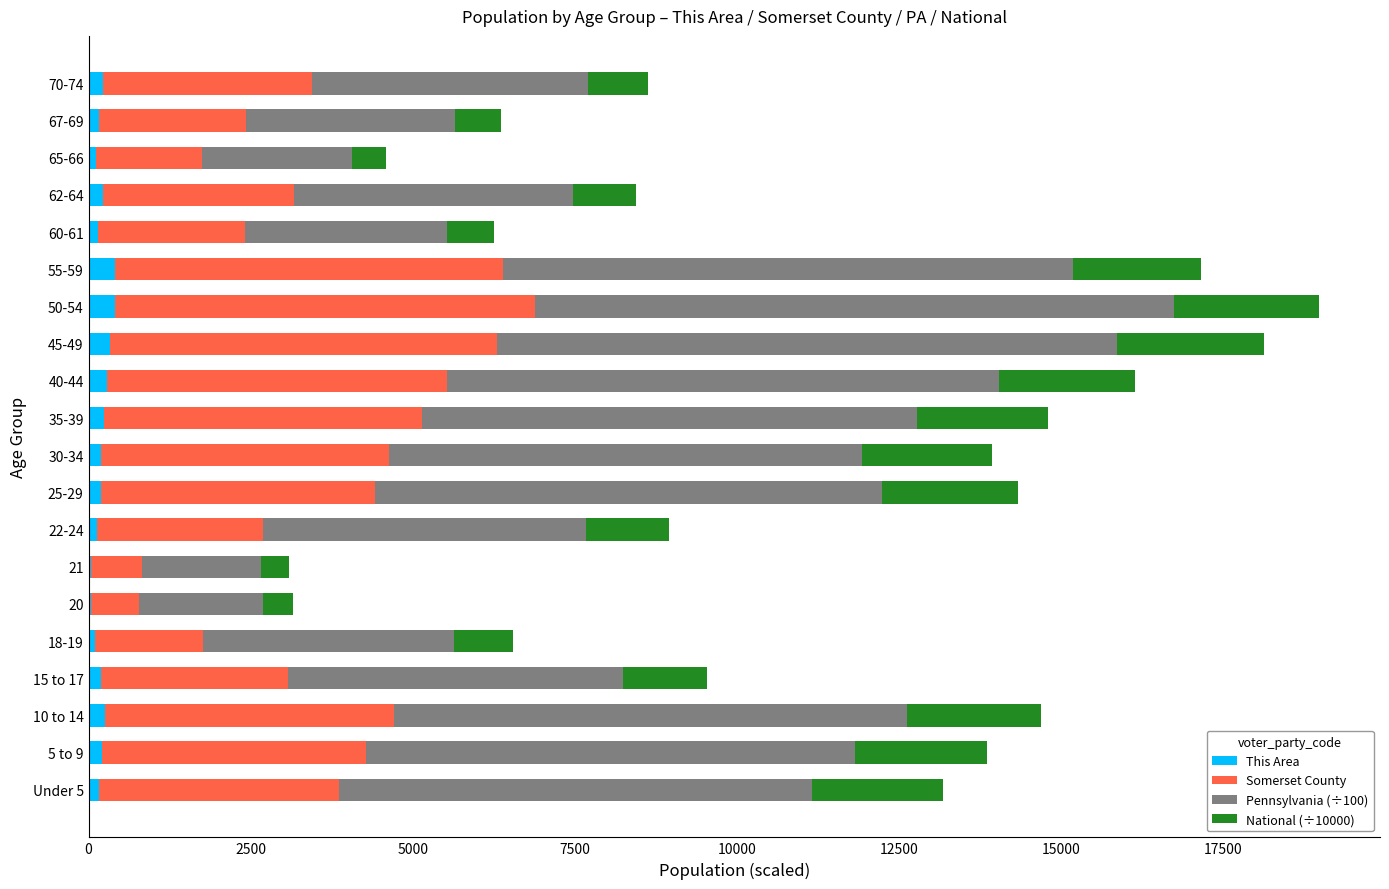

What is the total value across all series at 55-59?

17148.0